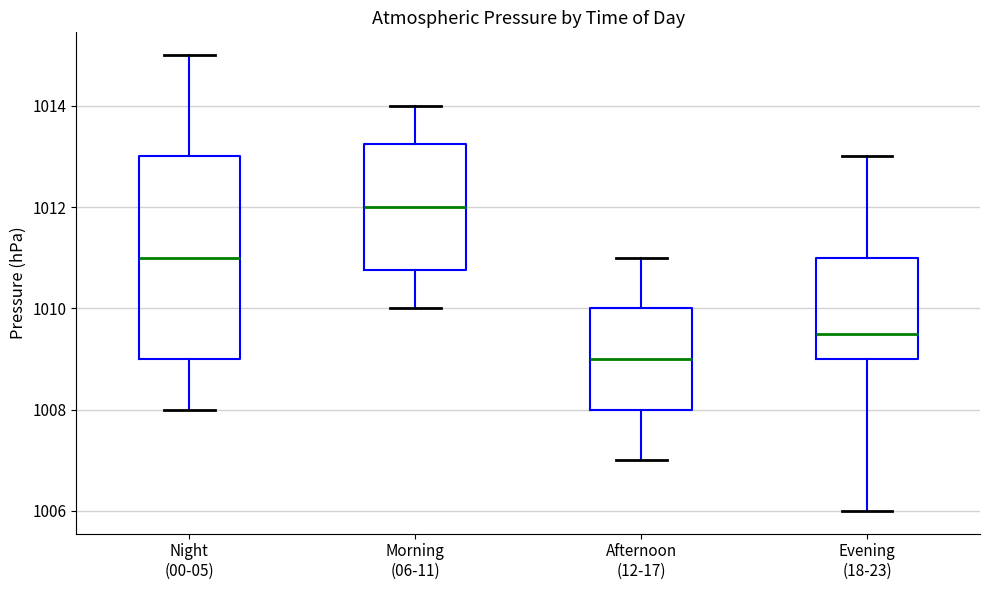

Reading left to right, read every box against the y-axis: the position of its median line, the range the box covers, and the ends of its whiskers. The values are not printed on the chart, so give them approximately, as read against the axis.

Night (00-05): median 1011.0, box 1009.0 to 1013.0, whiskers 1008.0 to 1015.0
Morning (06-11): median 1012.0, box 1010.8 to 1013.2, whiskers 1010.0 to 1014.0
Afternoon (12-17): median 1009.0, box 1008.0 to 1010.0, whiskers 1007.0 to 1011.0
Evening (18-23): median 1009.6, box 1009.0 to 1011.0, whiskers 1006.0 to 1013.0